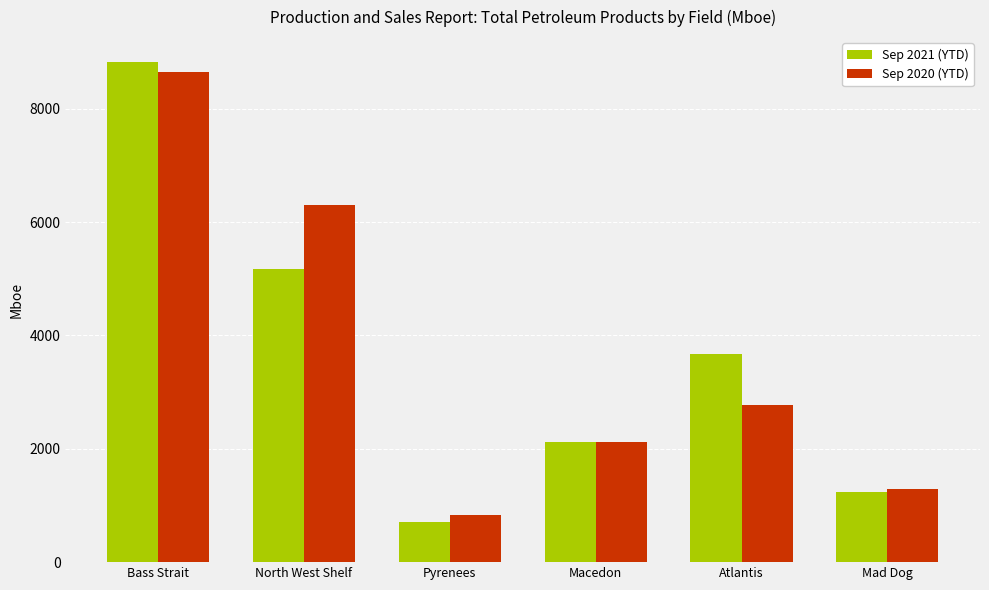

Count the number of data series in this chart.

2